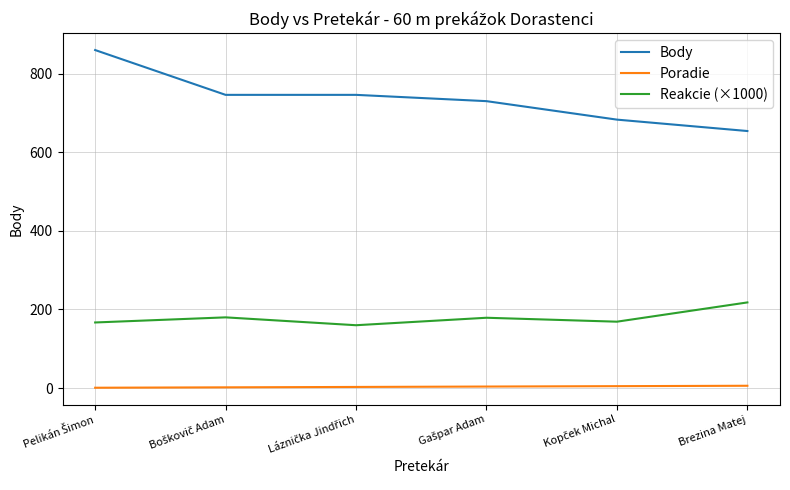

What position from the left is Brezina Matej?

6